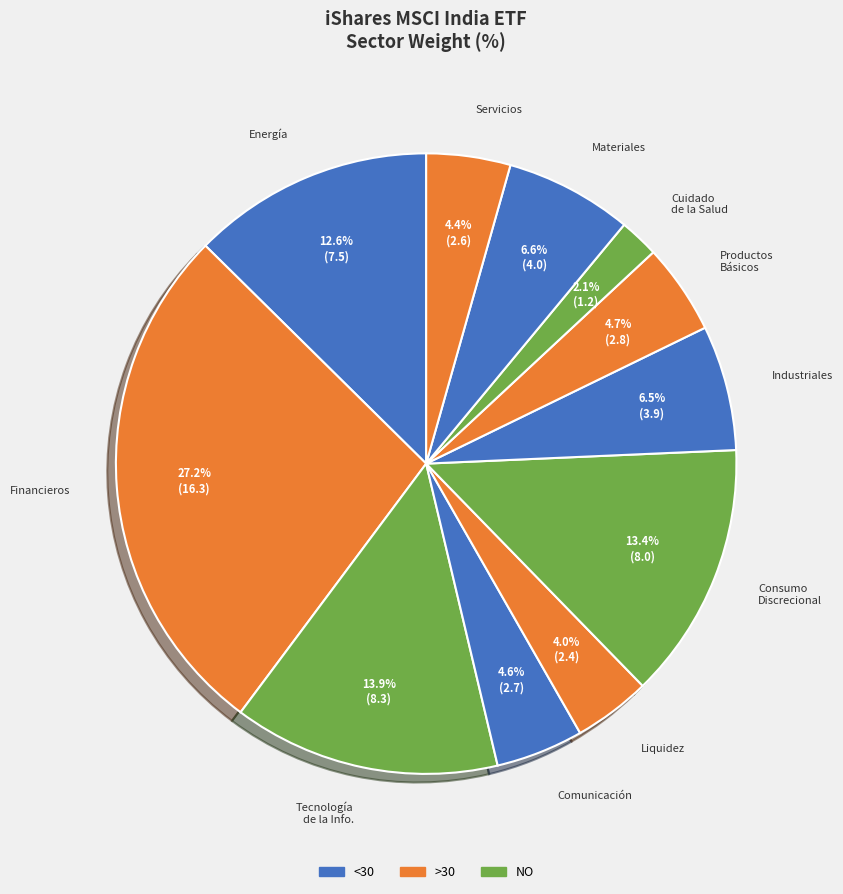

Rank the categories by value from highest to lowest.

Financieros, Tecnología de la Información, Consumo discrecional, Energía, Materiales, Industriales, Productos básicos de consumo, Comunicación, Servicios, Liquidez, Cuidado de la Salud